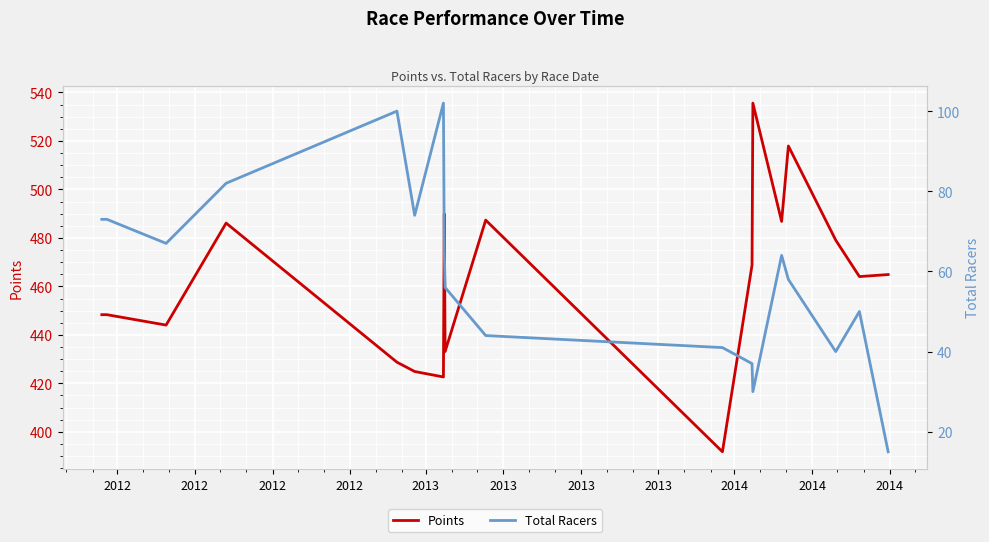

What is the highest value of the Points series?

535.6